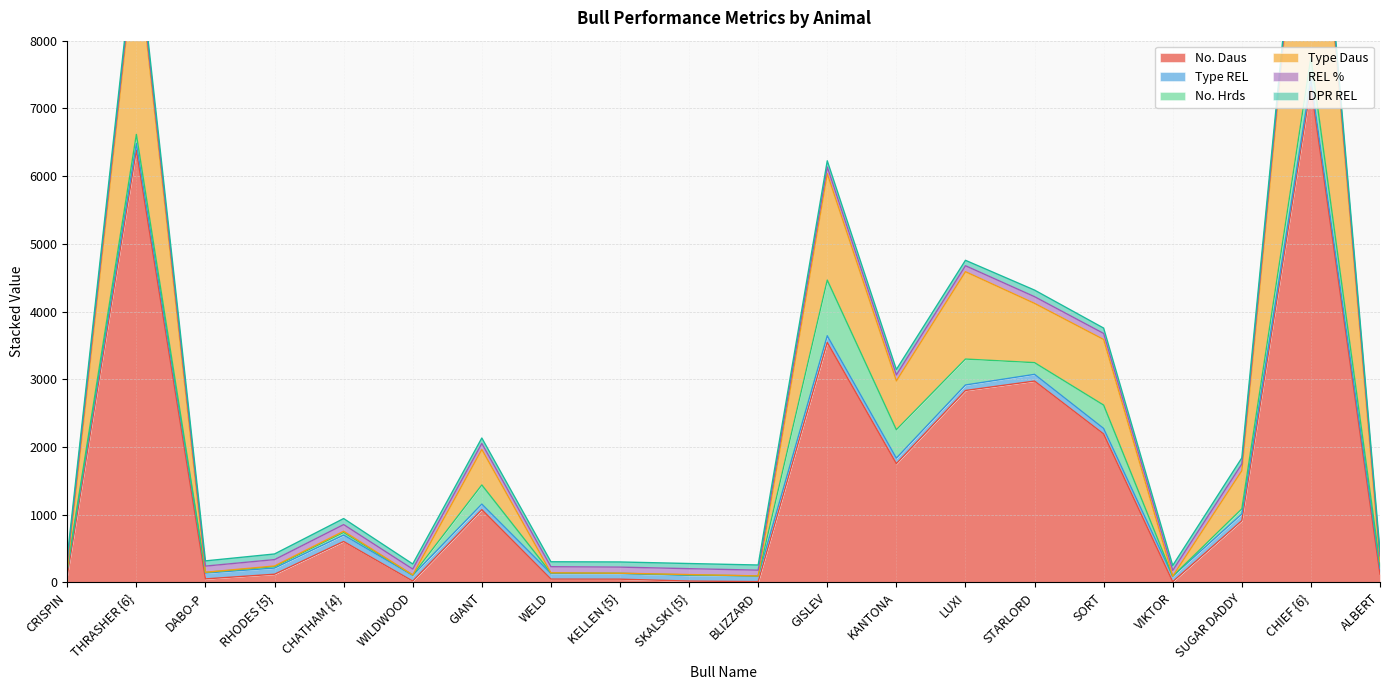

In REL %, how many points are lower than both neighbors (excluding endpoints)?

5